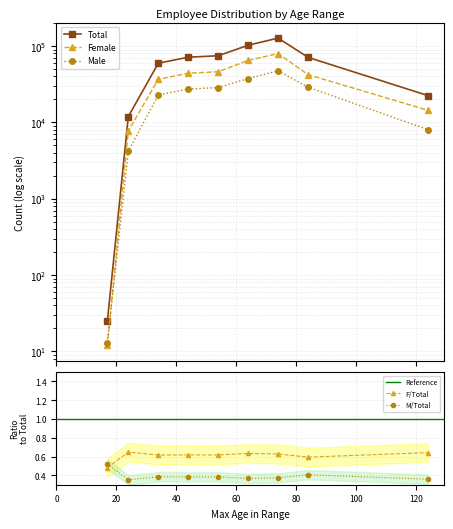

How many data points in F are less than 42183?

4